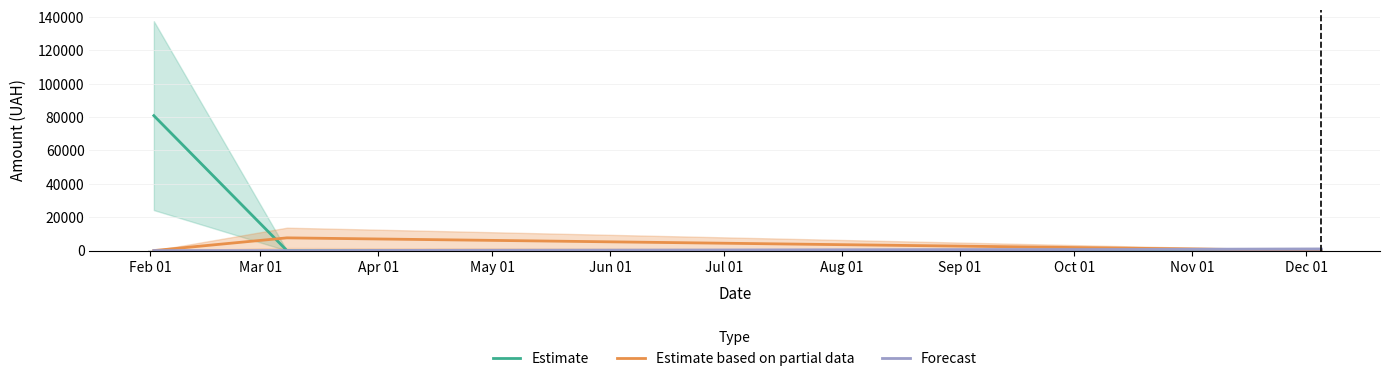

Is it true that Estimate equals -39463.0 at Apr 01?

False